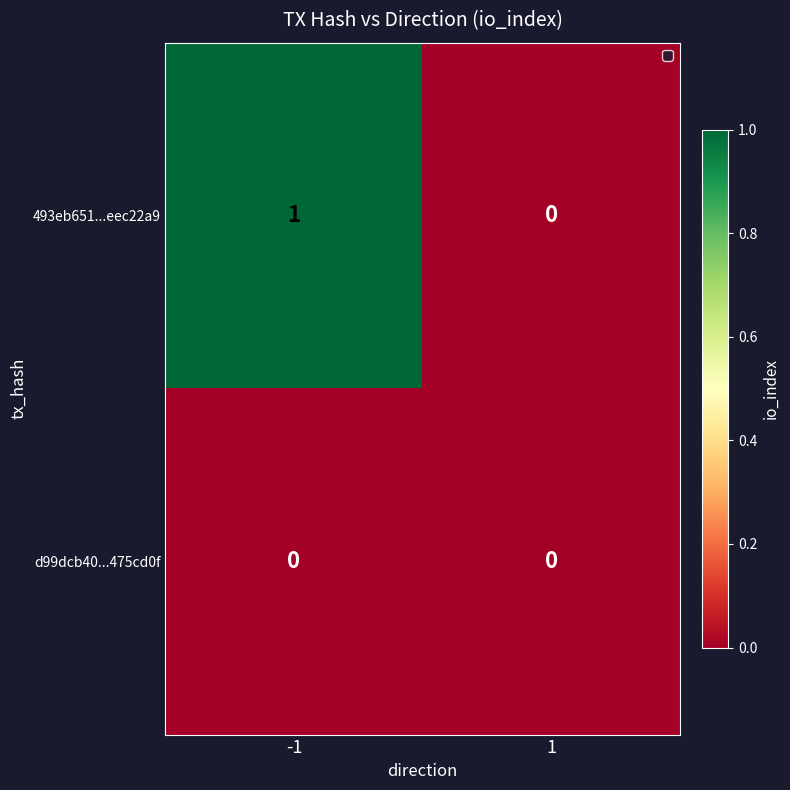

Which series has the largest total across all categories?

493eb651...eec22a9